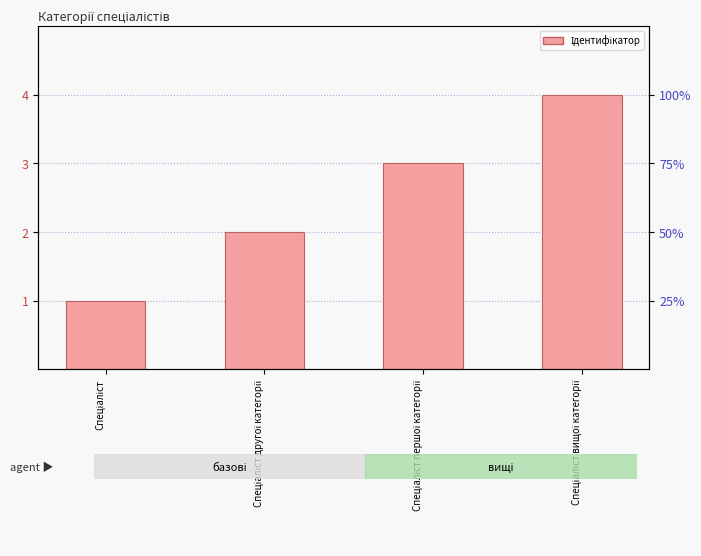

Reading left to right, list all the values displayed in this chart.

1	2	3	4